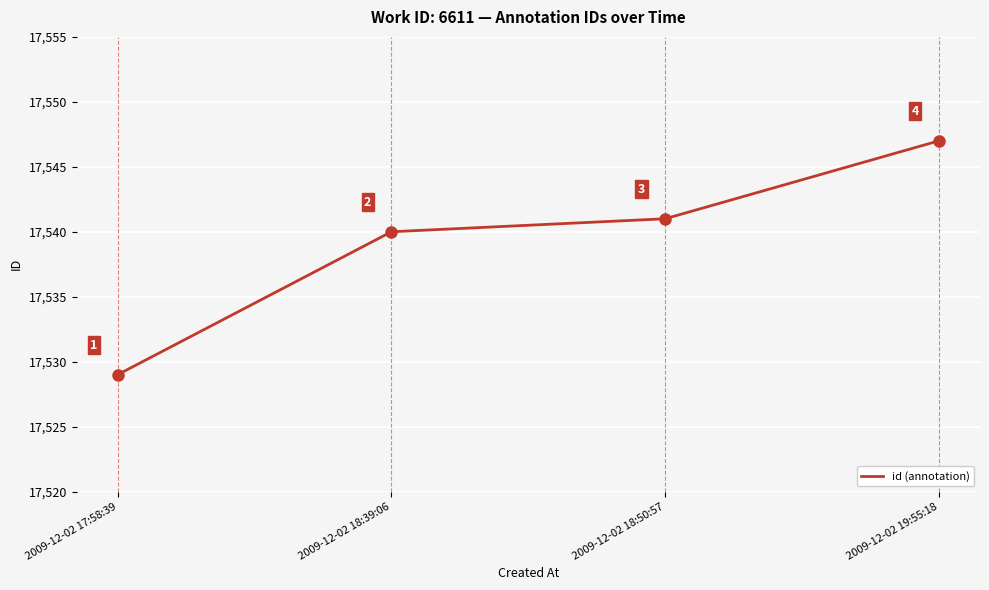

What is the sum of all values?

70157